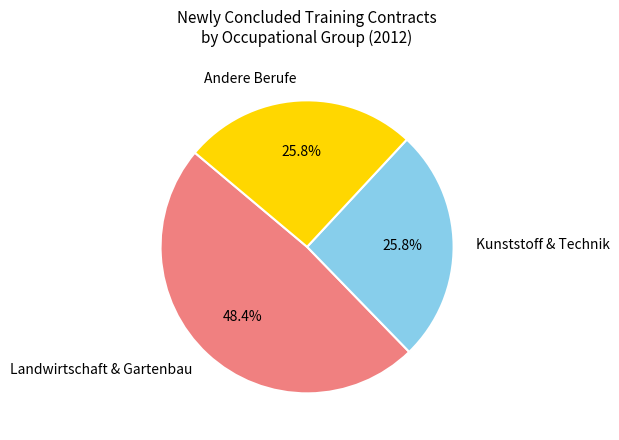

Do Andere Berufe and Landwirtschaft & Gartenbau together represent more than half of the pie?

Yes